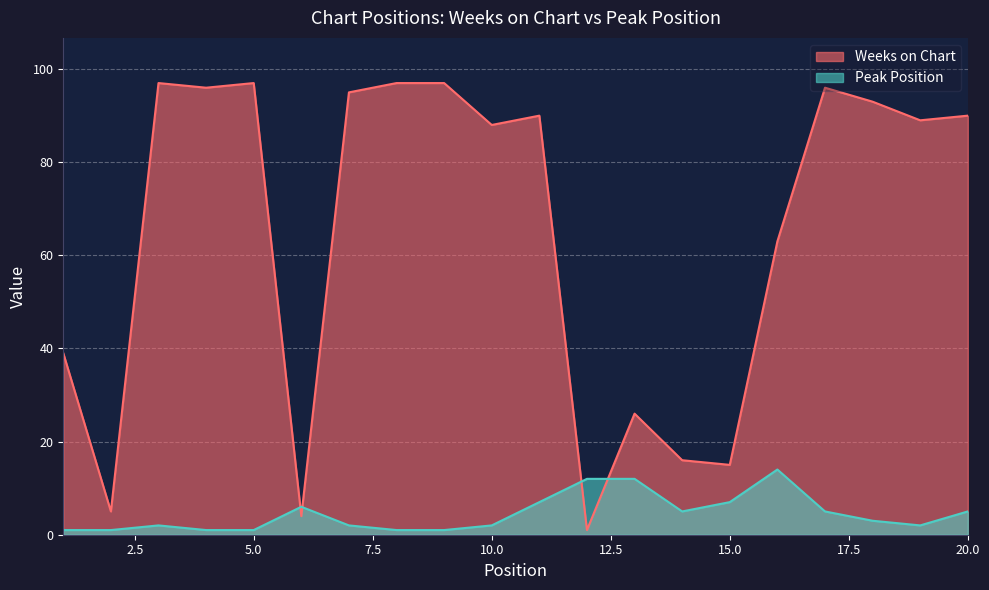

How many lines are shown in the chart?

2